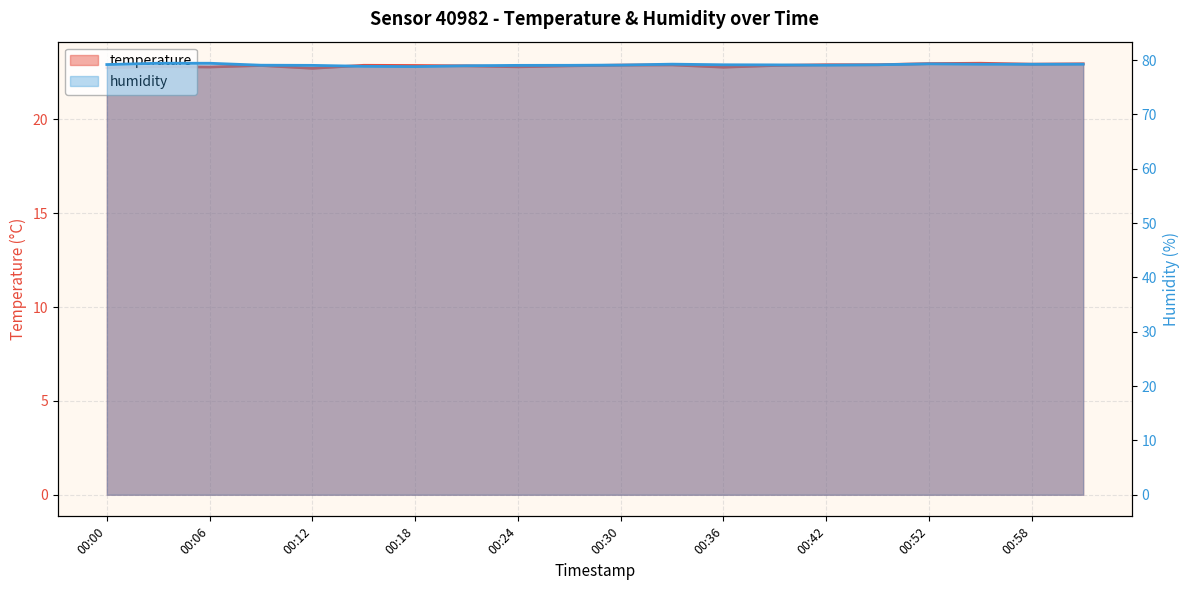

How many distinct data groups are displayed?

2